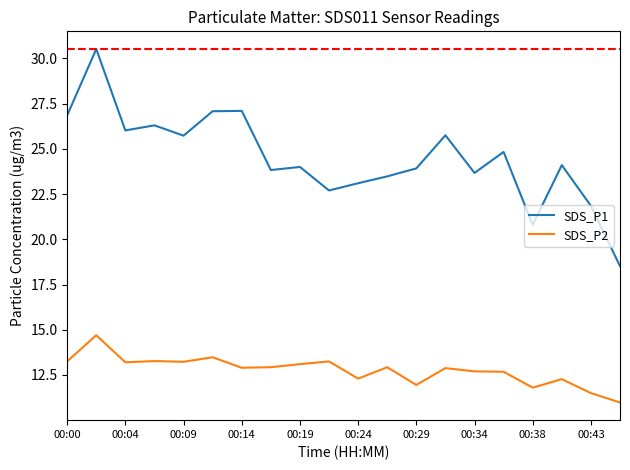

Which series has the largest range (max minus min)?

SDS_P1